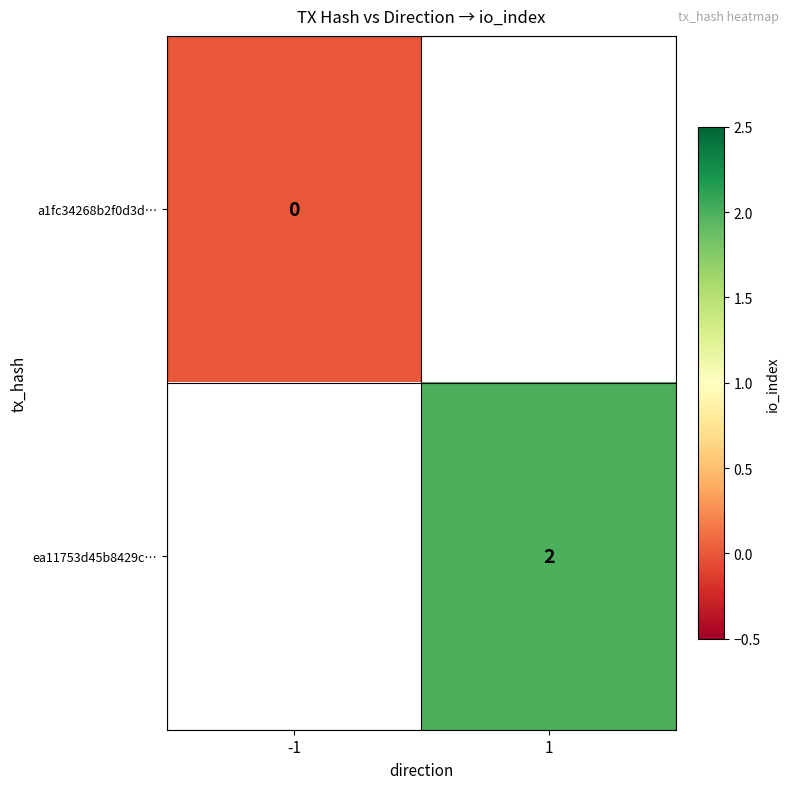

Is it true that ea11753d45b8429c… equals 3 at 1?

False